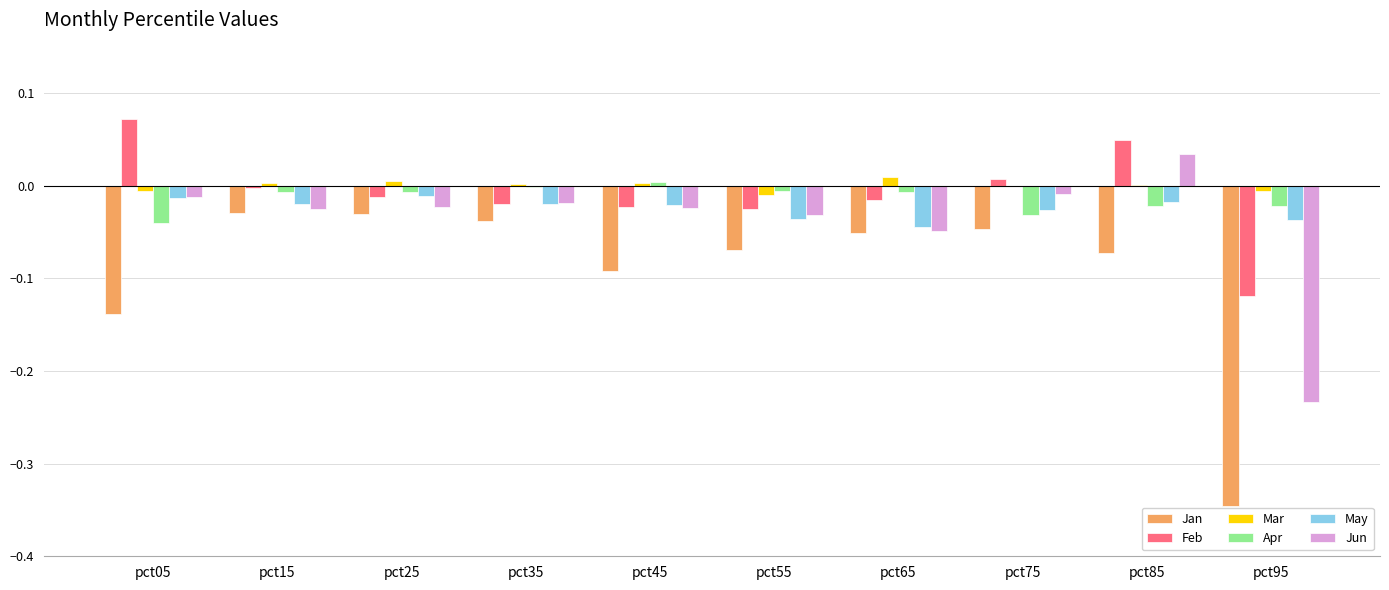

At which category does the chart reach its peak across all series?

pct05